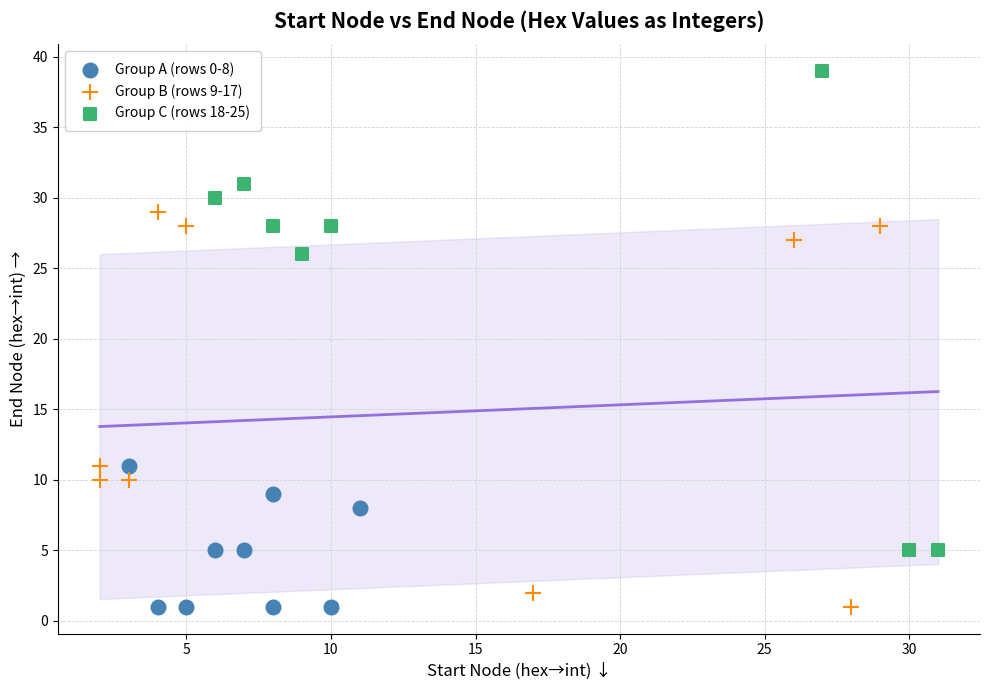

Which series has the widest spread of Y values?

Group C (rows 18-25)